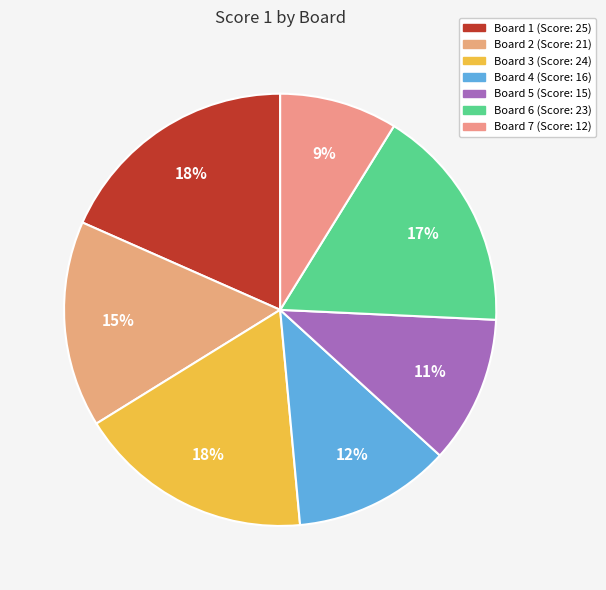

Rank the categories by value from lowest to highest.

Board 7, Board 5, Board 4, Board 2, Board 6, Board 3, Board 1